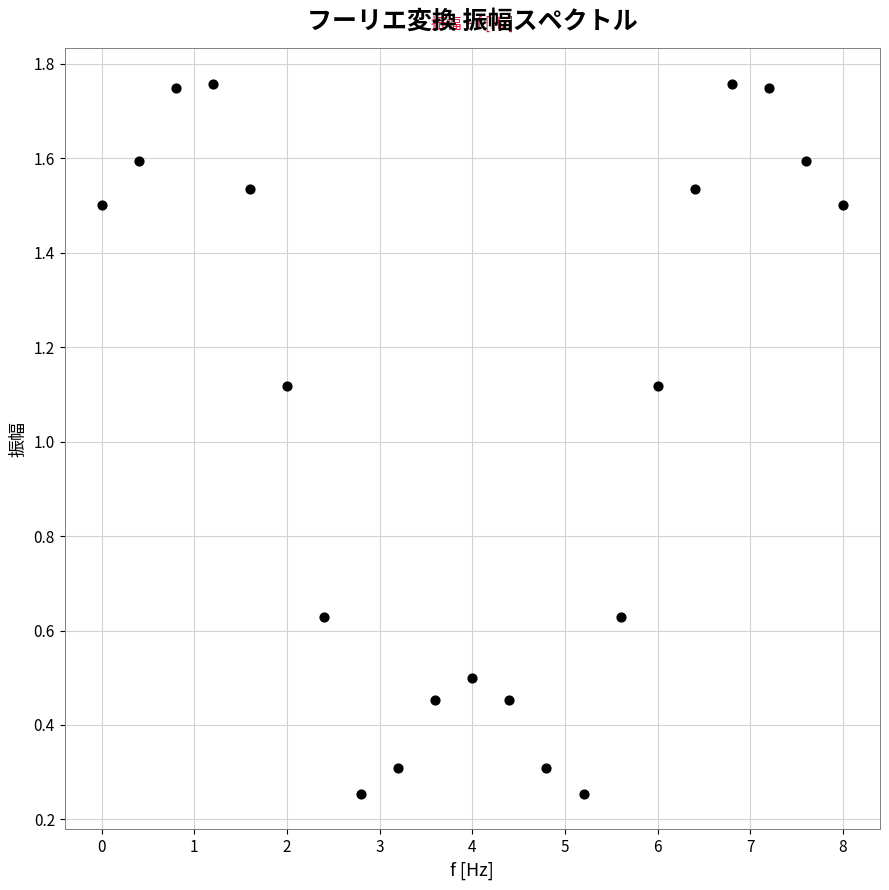

What is the range of X values (max minus min)?

8.0